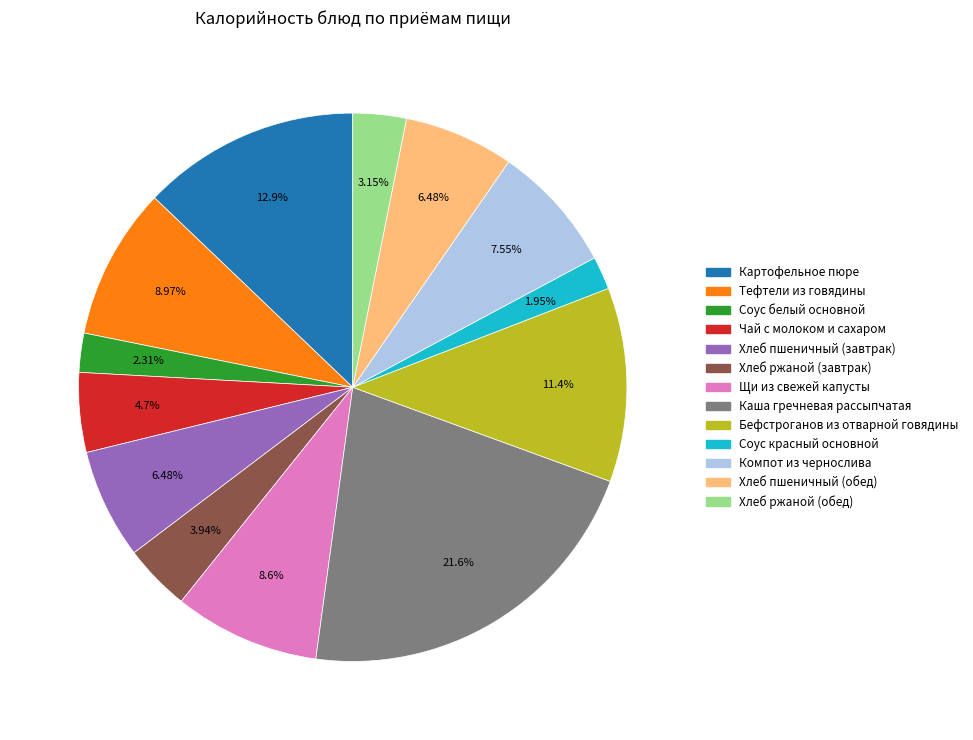

What is the ratio of the value at Хлеб ржаной (обед) to the value at Хлеб пшеничный (завтрак)?

0.5